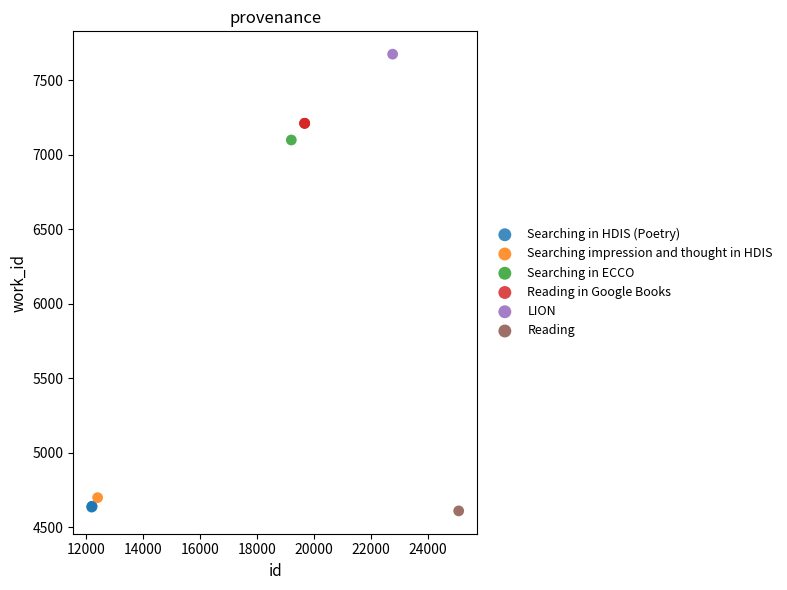

Which series contains the highest Y value?

LION